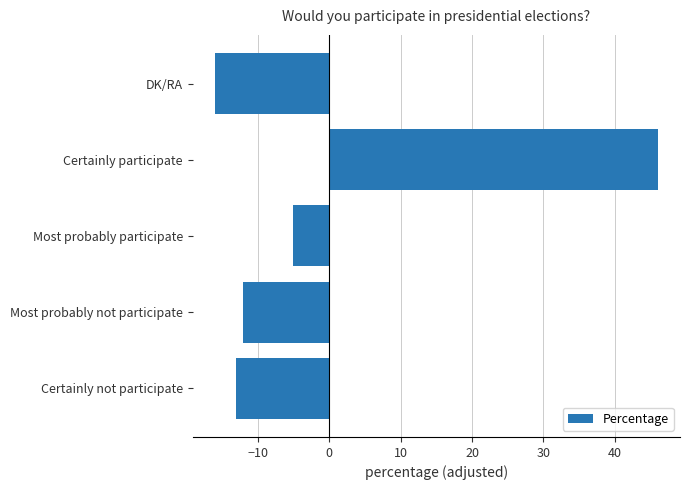

What is the approximate value at Certainly participate?

46